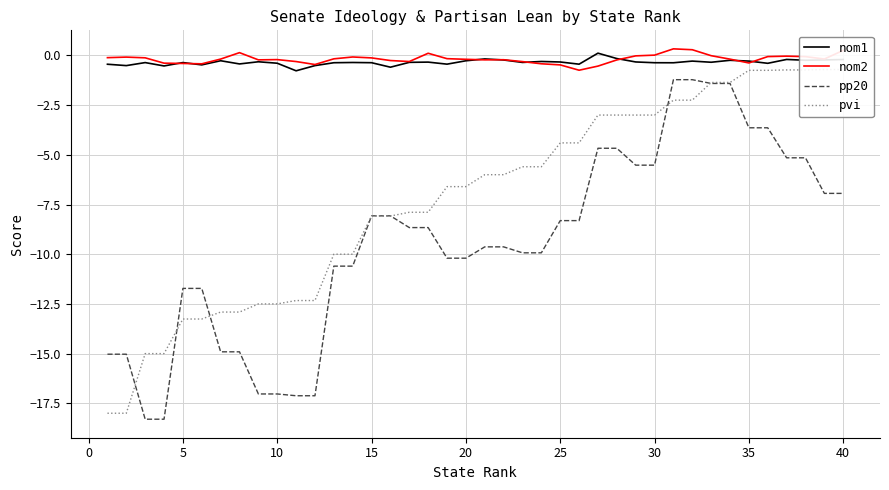

Does the chart have visible grid lines?

Yes